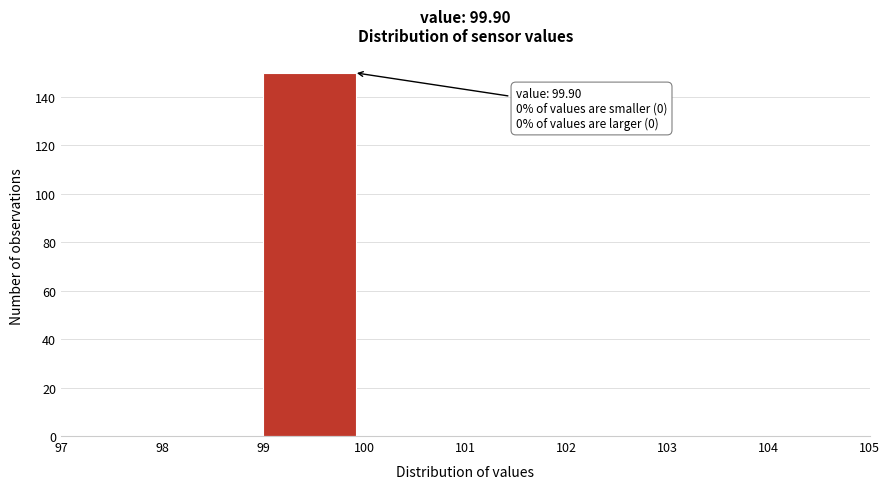

Which range on the x-axis has the tallest bar?

99 to 100